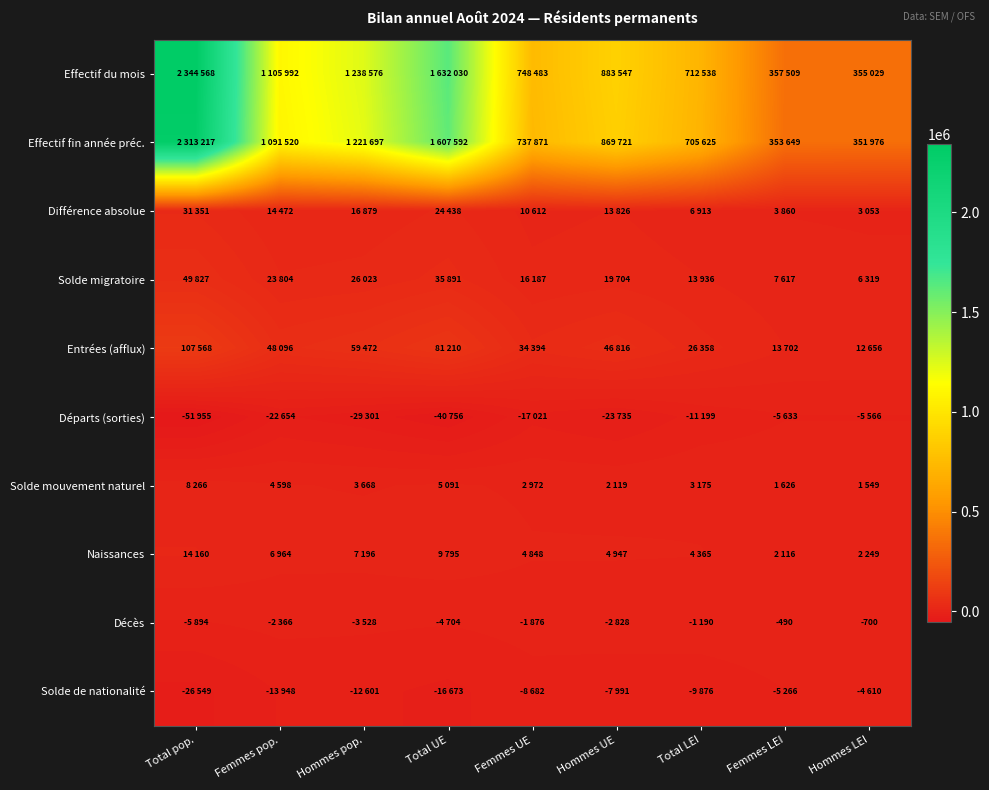

List the series in order of their peak value, lowest first.

Départs (sorties), Solde de nationalité, Décès, Solde mouvement naturel, Naissances, Différence absolue, Solde migratoire, Entrées (afflux), Effectif fin année préc., Effectif du mois